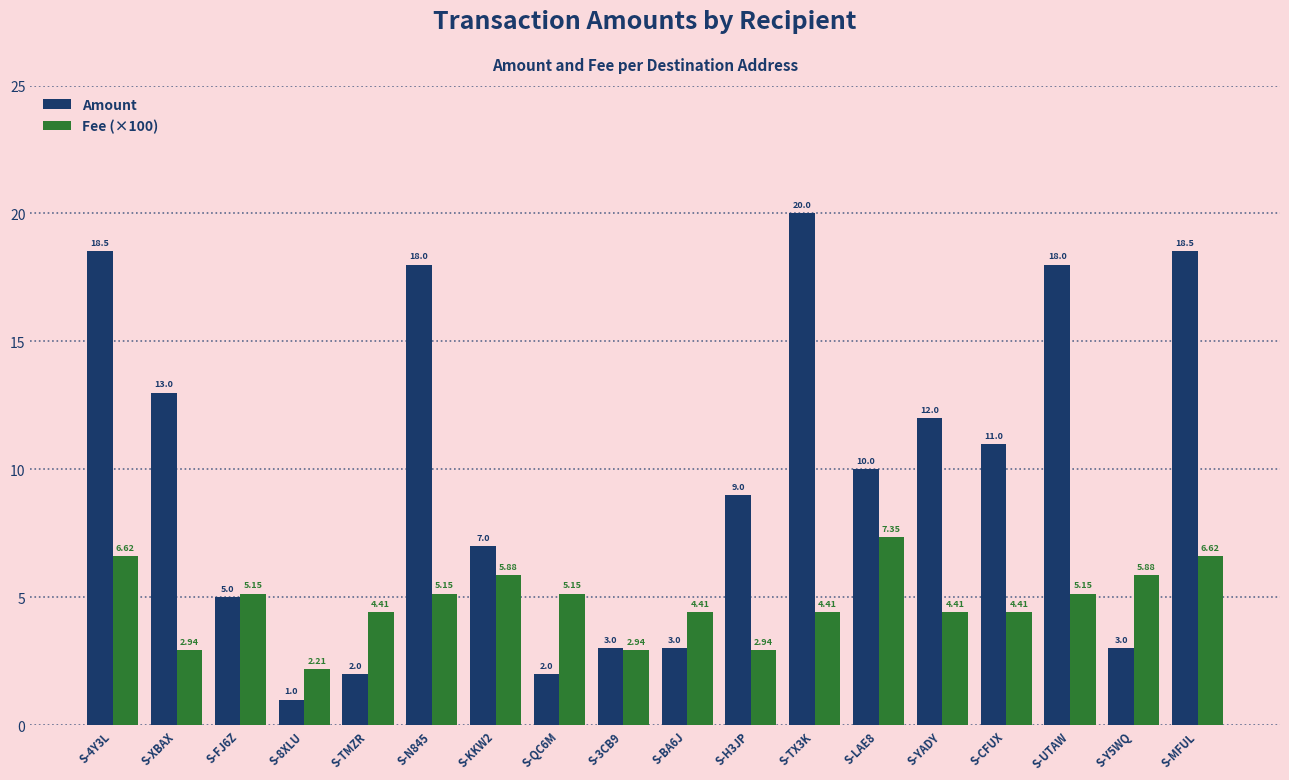

What is the total value across all series at S-YADY?

16.4